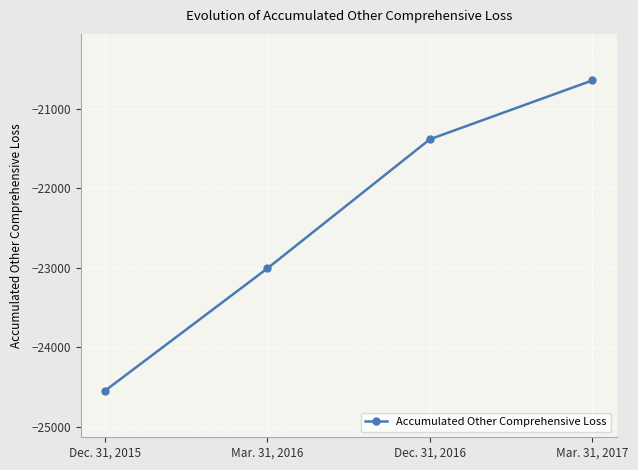

What is the minimum value shown in the chart?

-24548